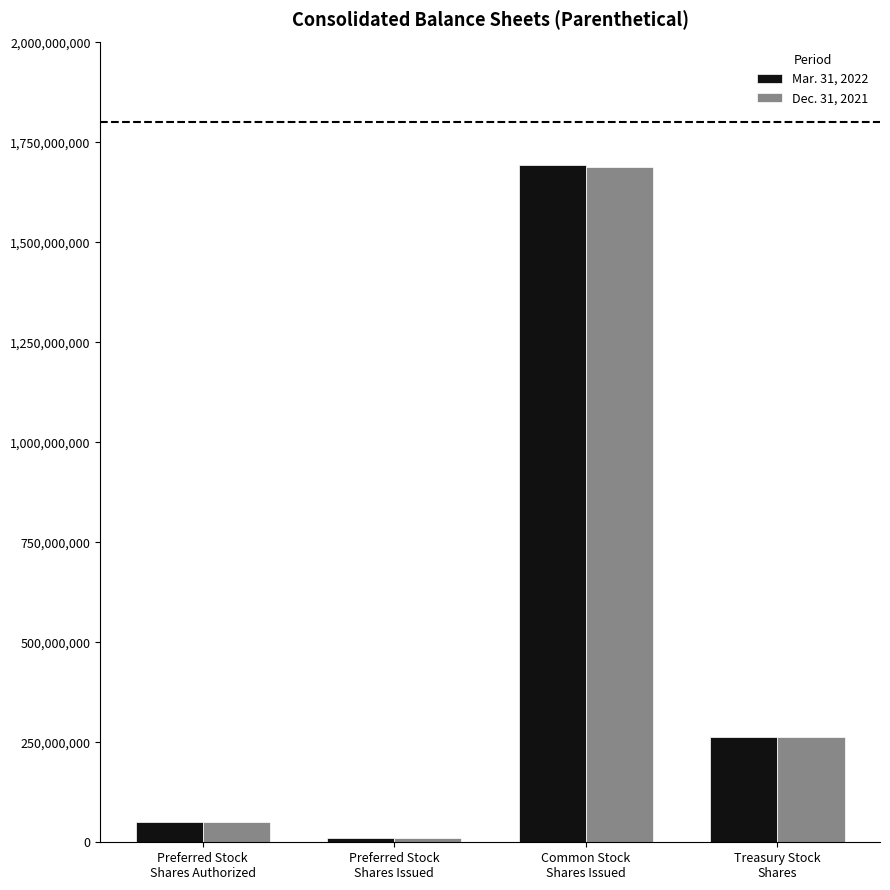

List the series in order of their overall mean, highest first.

Mar. 31, 2022, Dec. 31, 2021